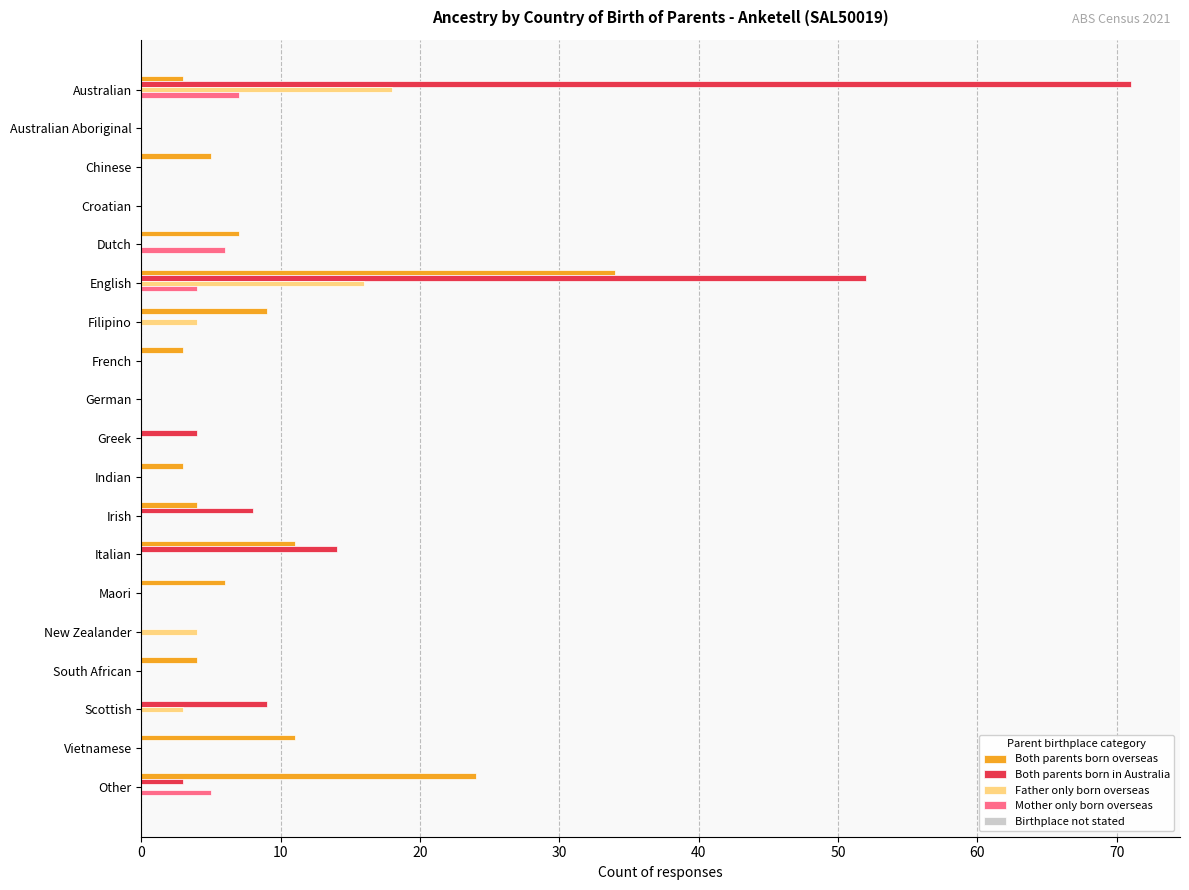

True or false: Father only born overseas has a value of 0 at Vietnamese.

True